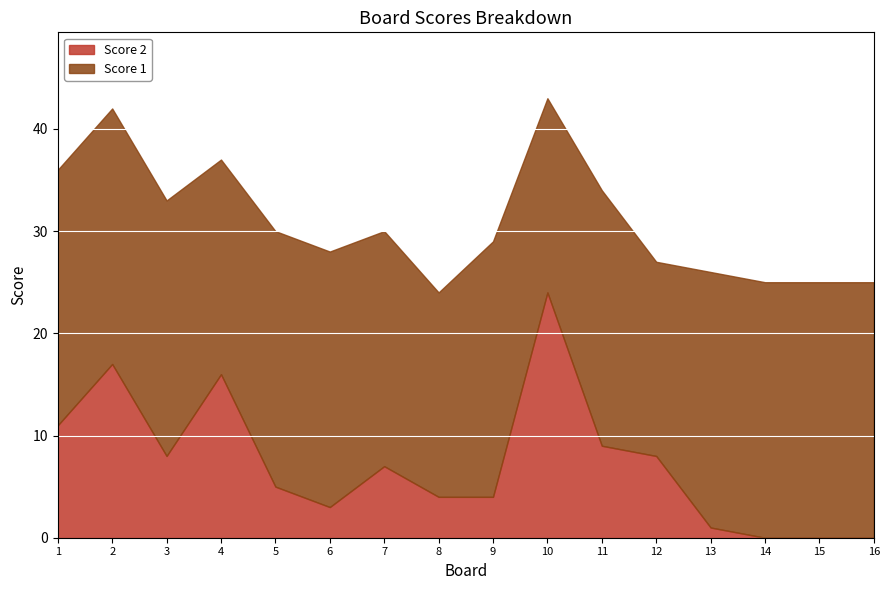

List the labels in order of Score 1 value, largest first.

1, 2, 3, 5, 6, 9, 11, 13, 14, 15, 16, 7, 4, 8, 10, 12